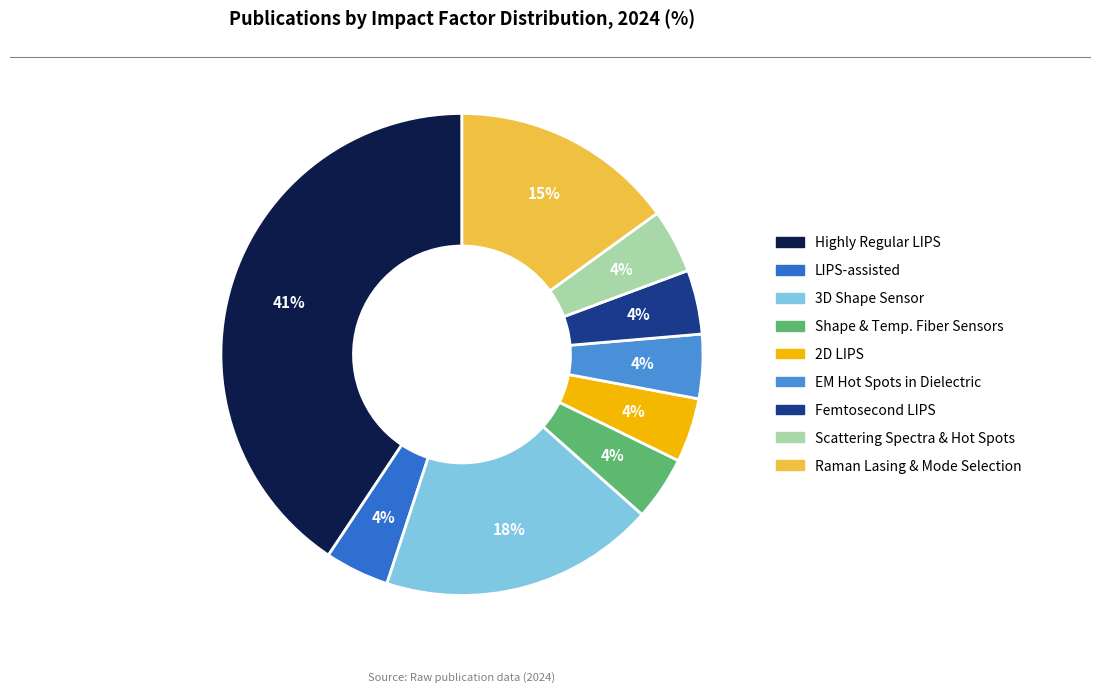

To the nearest percent, what is the average slice percentage?

11%